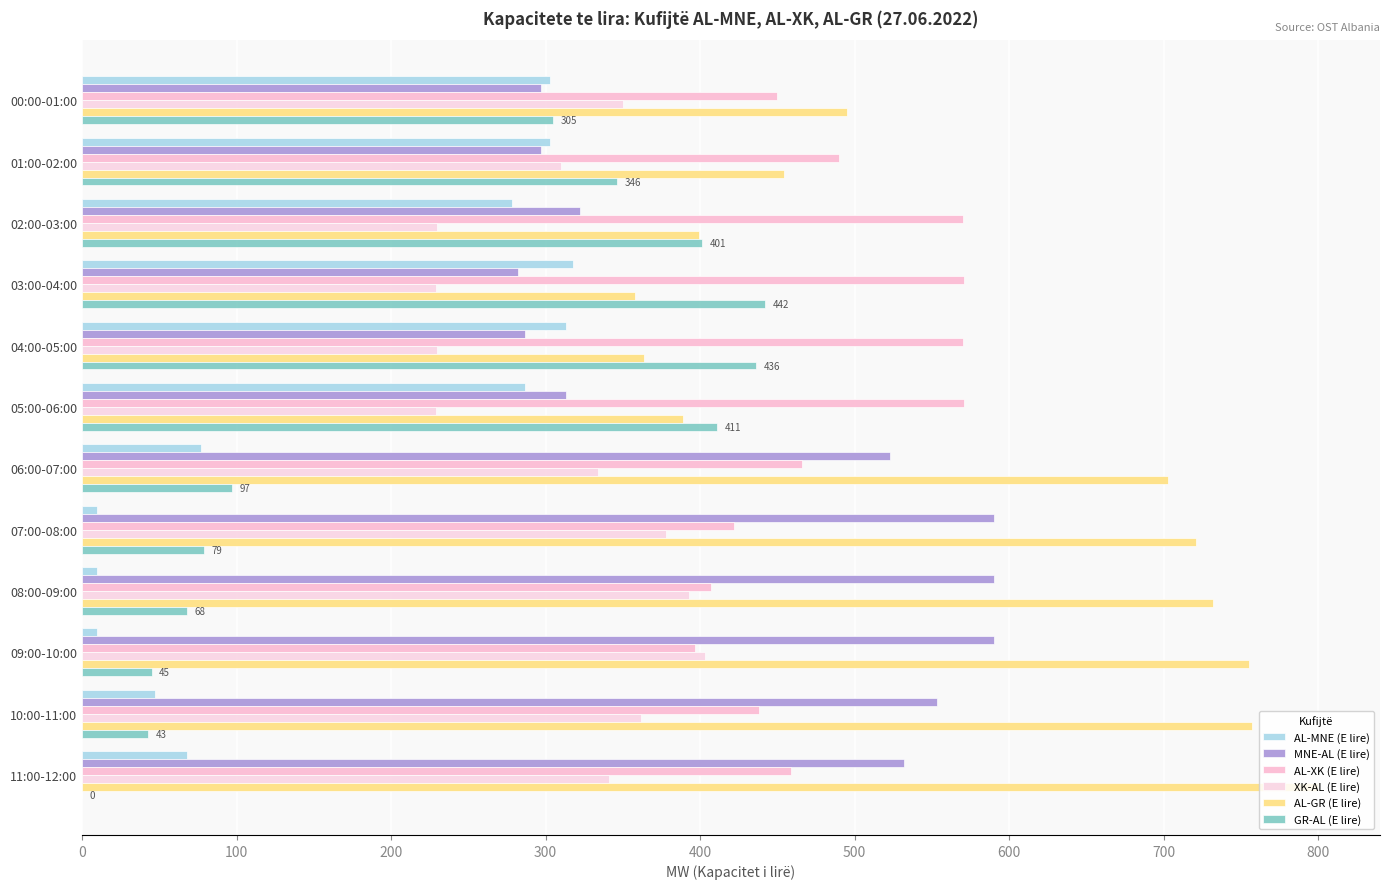

How many series are shown in this chart?

6